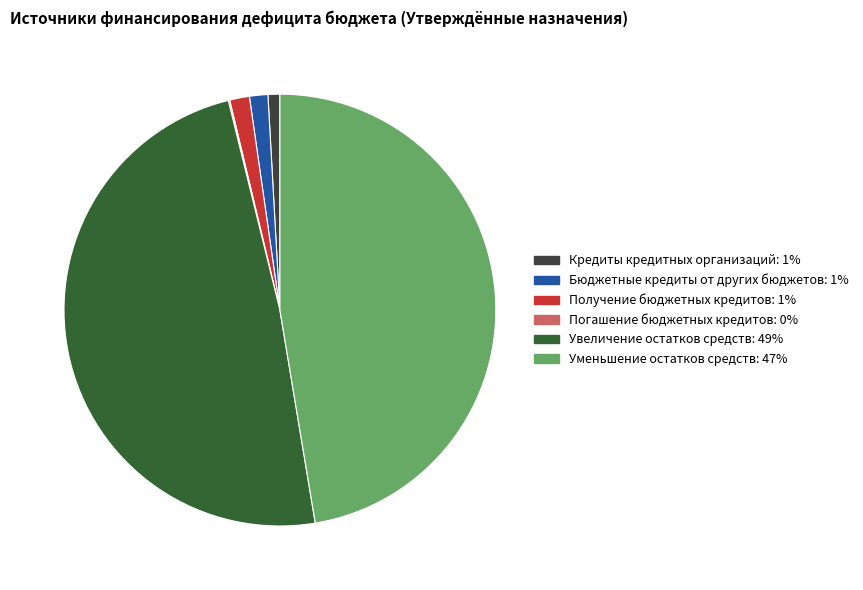

Which has a higher value, Уменьшение остатков средств or Бюджетные кредиты от других бюджетов?

Уменьшение остатков средств